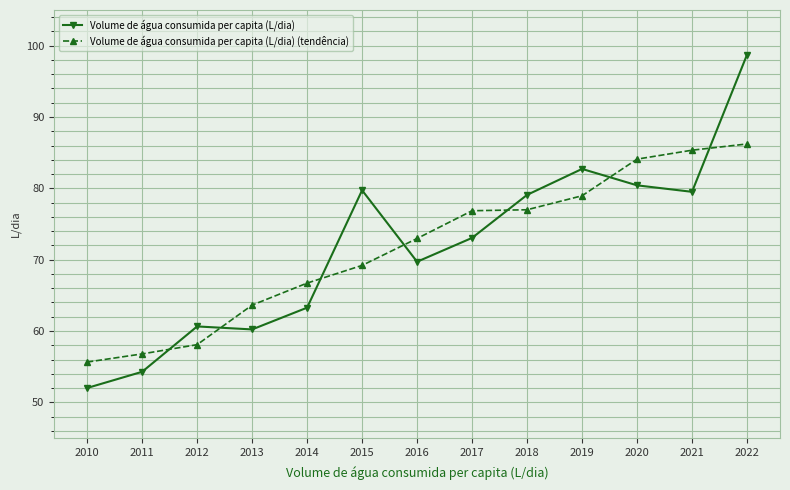

True or false: Volume de água consumida per capita (L/dia) has a value of 69.7 at 2016.

True